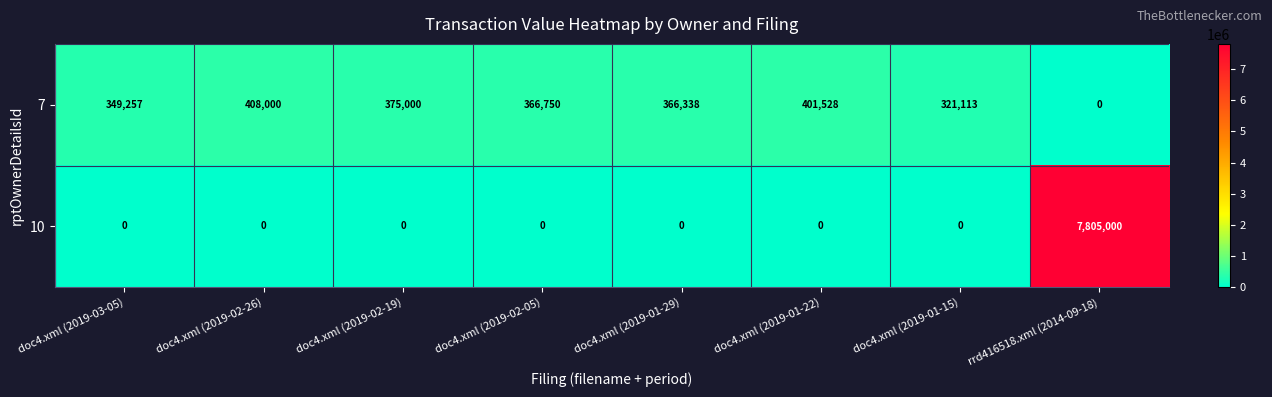

What is the difference between the maximum and minimum values in the 7 series?

408000